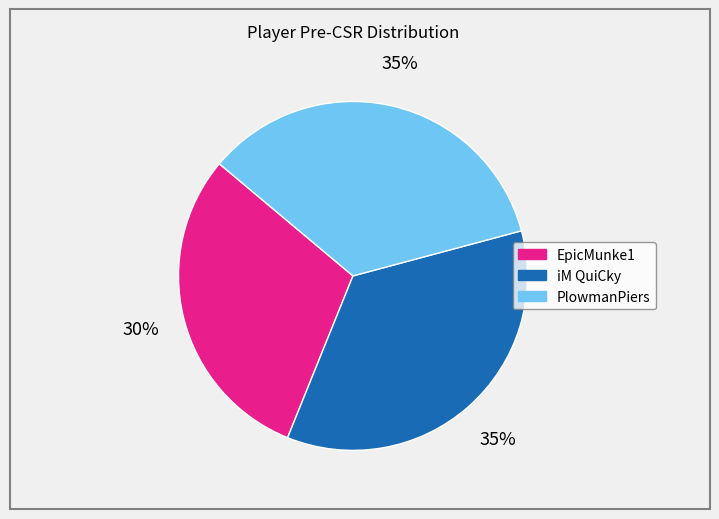

Is it true that EpicMunke1 is 30% of the pie?

True